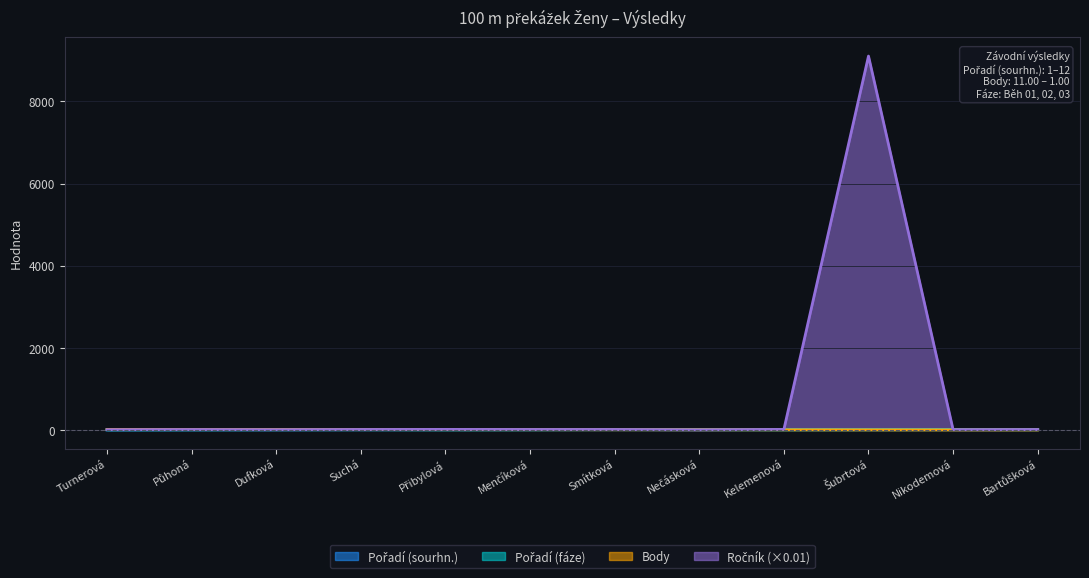

Which series has the widest spread of values?

Ročník